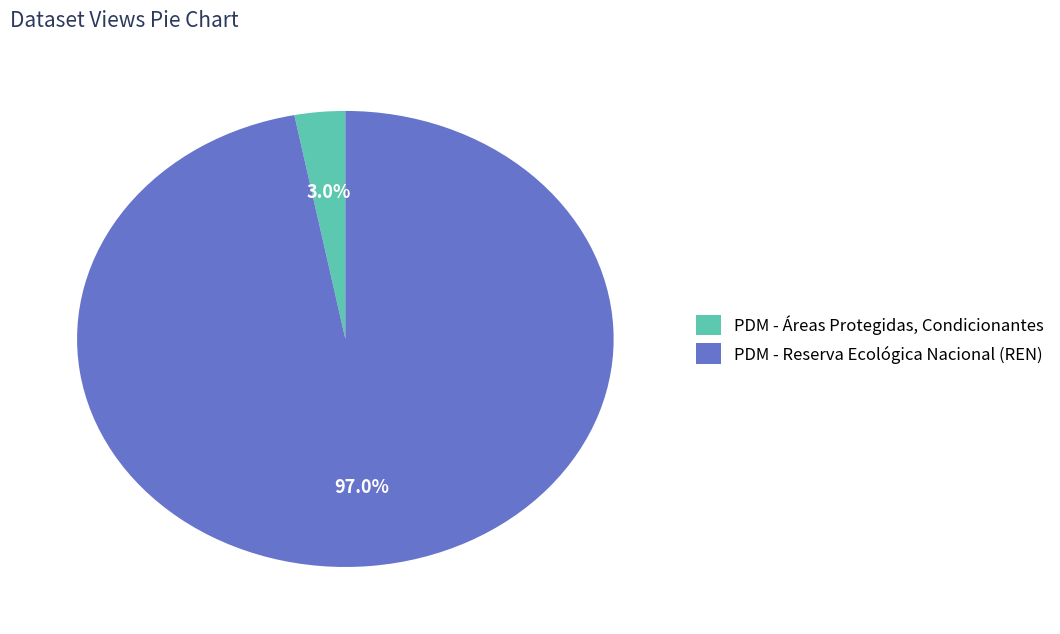

True or false: PDM - Áreas Protegidas, Condicionantes accounts for 13% of the total.

False